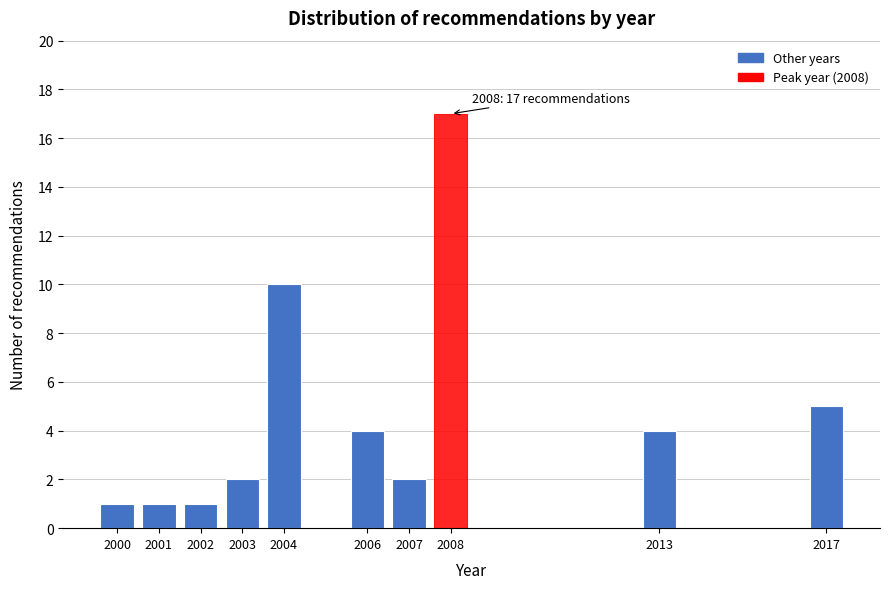

Reading left to right, extract all data points from this chart.

1	1	1	2	10	4	2	17	4	5